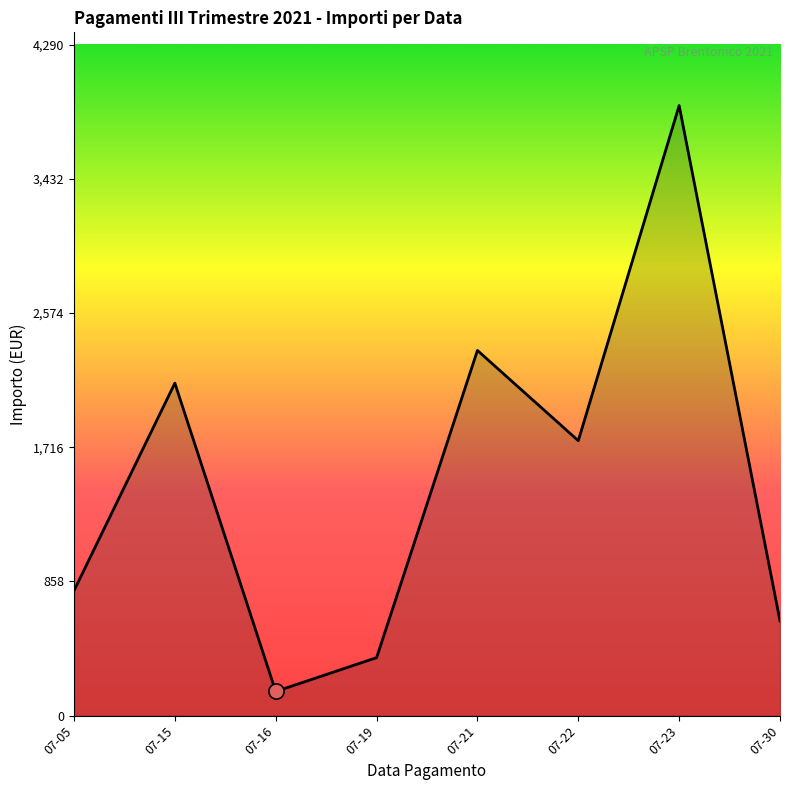

What is the change in value from 07-15 to 07-19?

-1755.0